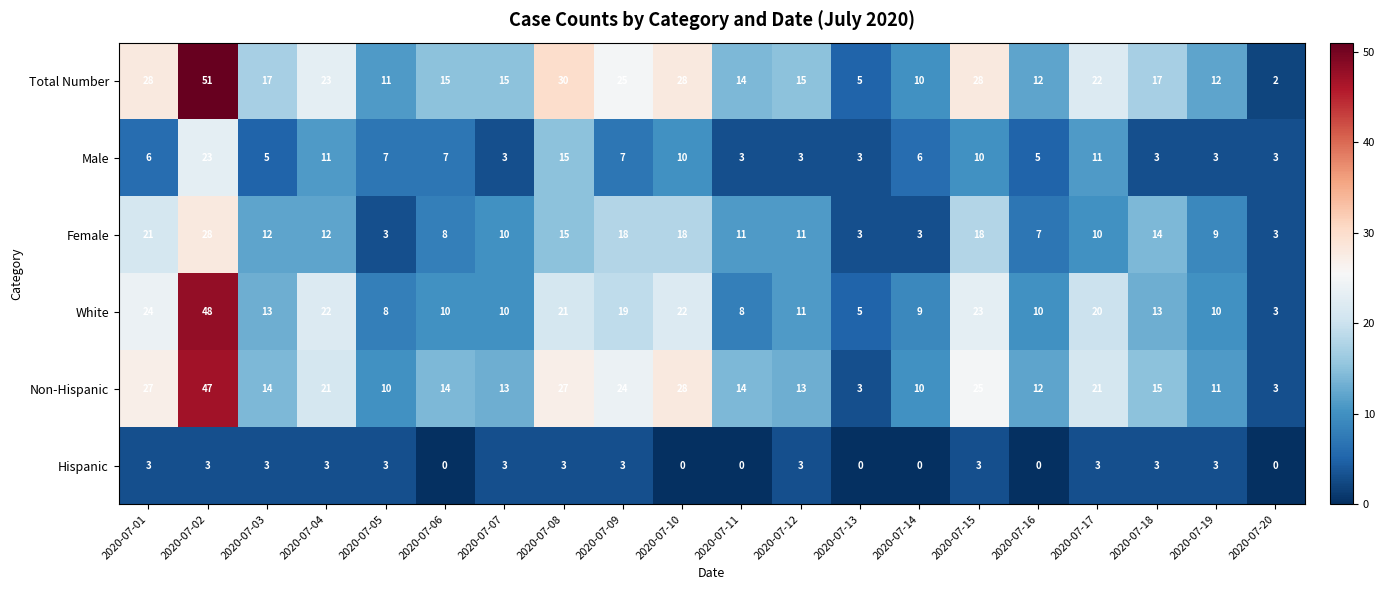

At which category is the sum across all series the highest?

2020-07-02